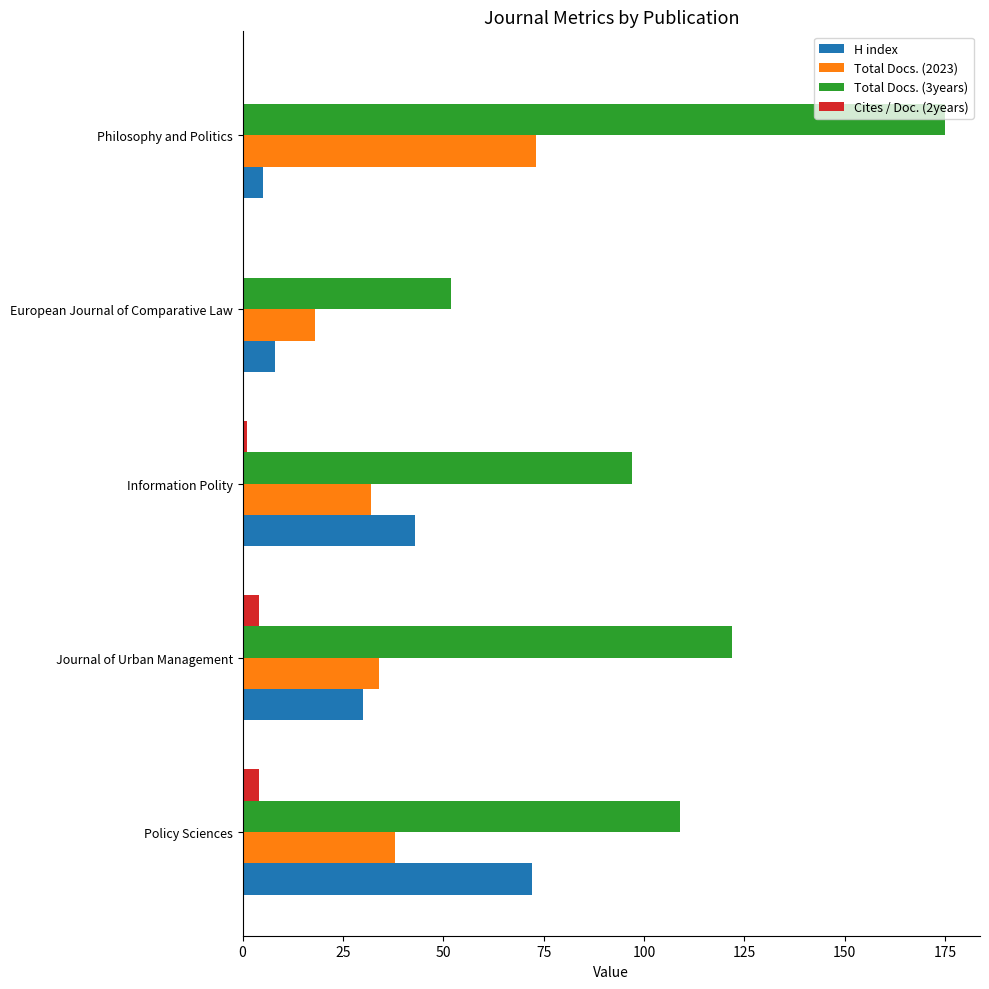

Between Journal of Urban Management and Philosophy and Politics, which series saw the biggest shift?

Total Docs. (3years)